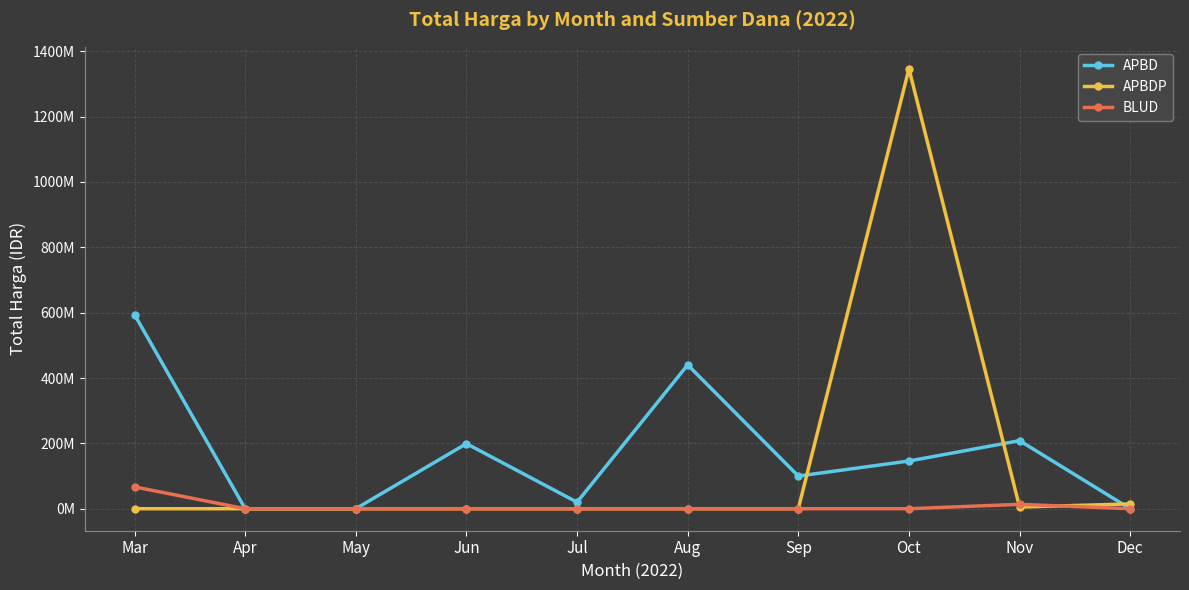

Reading right to left, what are all the values shown in this chart?

APBD: 0	208338000	146000000	100000000	440215000	19950000	199200000	0	0	594156245
APBDP: 14750000	5093000	1346293150	0	0	0	0	0	0	0
BLUD: 0	13442000	0	0	0	0	0	0	0	66871000